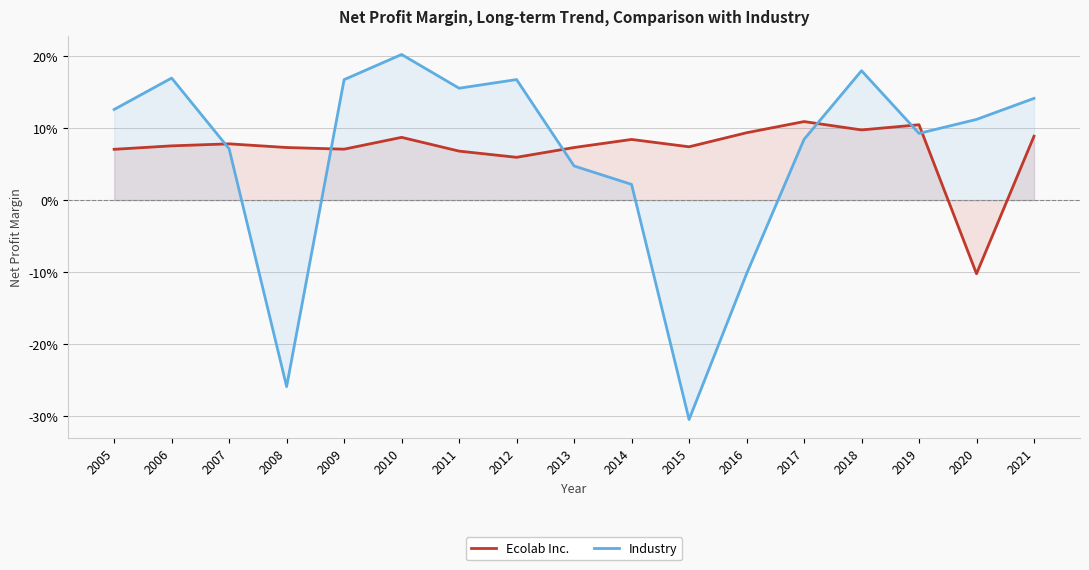

How many data points does each series have?

17